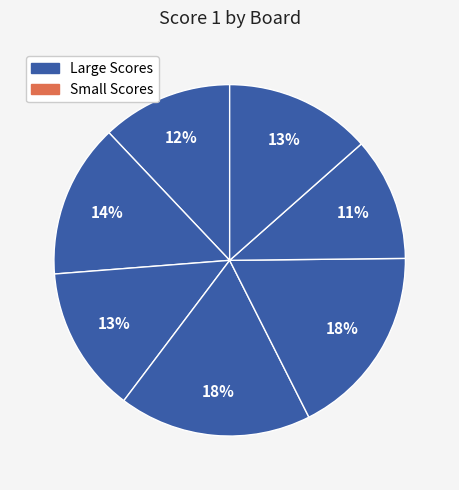

Which category has the smallest portion of the pie?

Board 6